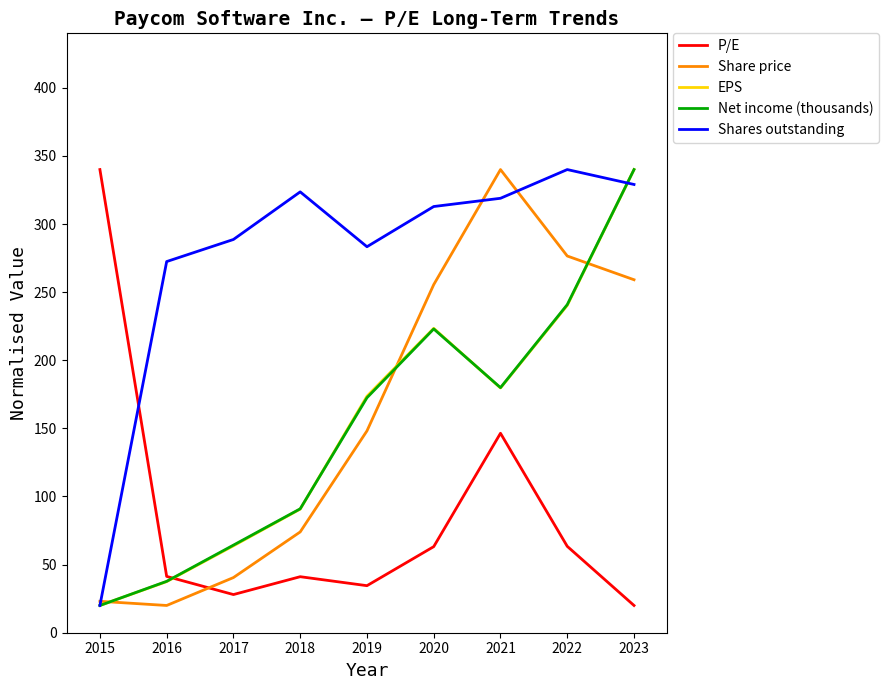

What is the maximum value for EPS?

340.0